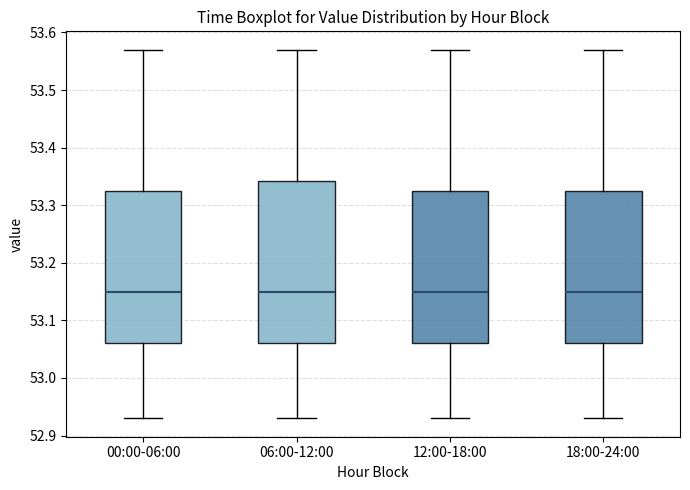

Reading left to right, transcribe this box plot: for each box, give where its median line is, the range the box spans, and where its two whiskers end, as read against the y-axis. The values are not printed on the chart, so give them approximately, as read against the axis.

00:00-06:00: median 53.15, box 53.06 to 53.33, whiskers 52.93 to 53.57
06:00-12:00: median 53.15, box 53.06 to 53.34, whiskers 52.93 to 53.57
12:00-18:00: median 53.15, box 53.06 to 53.33, whiskers 52.93 to 53.57
18:00-24:00: median 53.15, box 53.06 to 53.33, whiskers 52.93 to 53.57